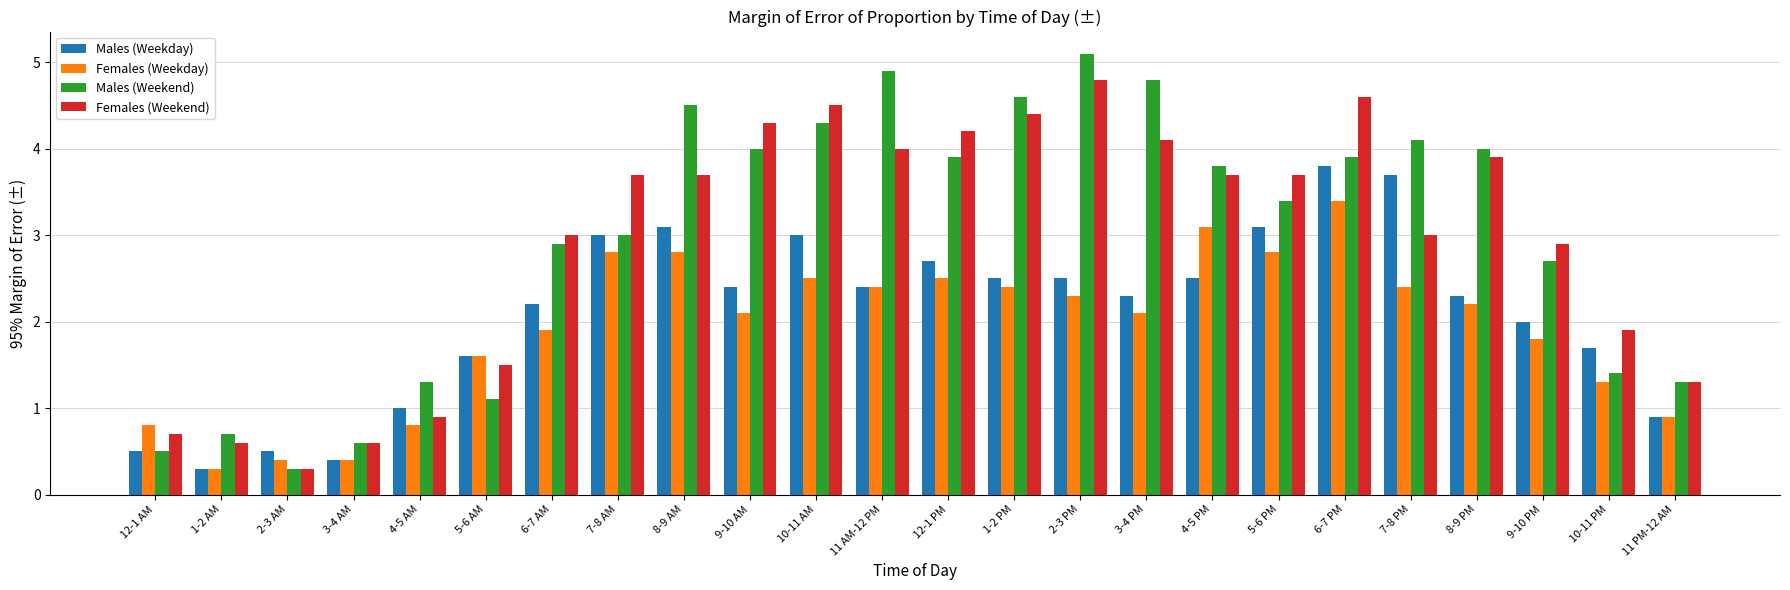

Is the value of Males (Weekend) at 7-8 AM greater than the value of Males (Weekday) at 9-10 AM?

Yes